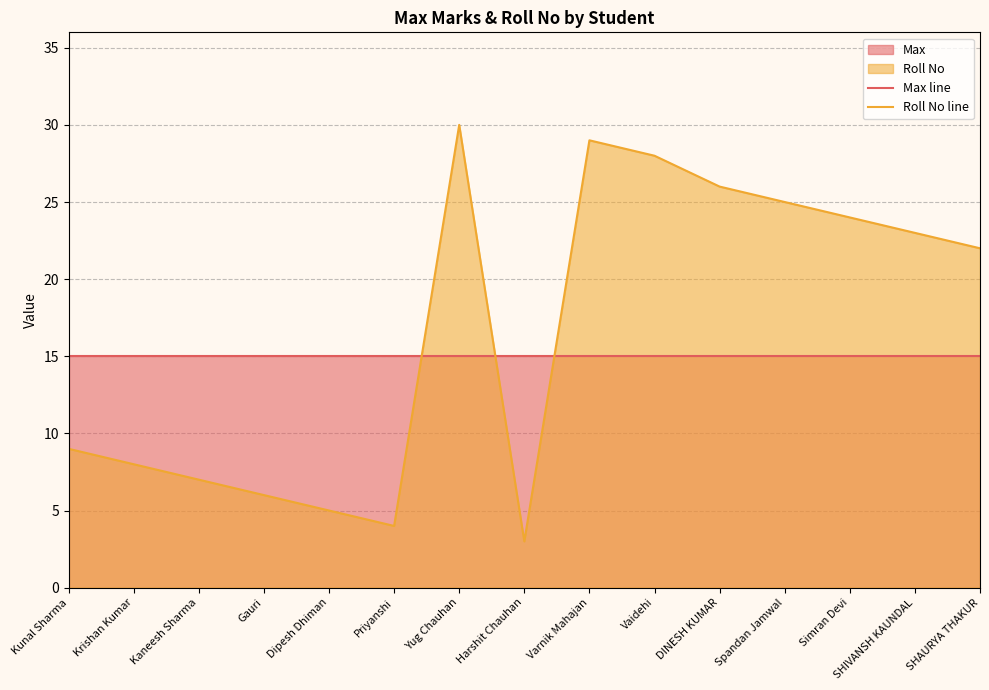

Reading left to right, what are all the values shown in this chart?

Max line: 15	15	15	15	15	15	15	15	15	15	15	15	15	15	15
Roll No line: 9	8	7	6	5	4	30	3	29	28	26	25	24	23	22